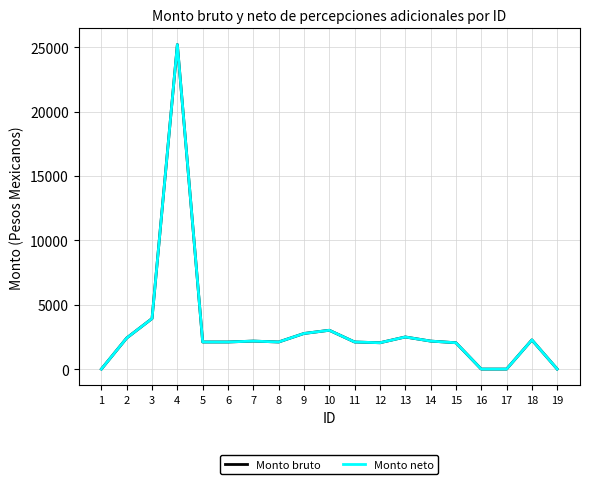

Is this an area chart (filled region under the line)?

No